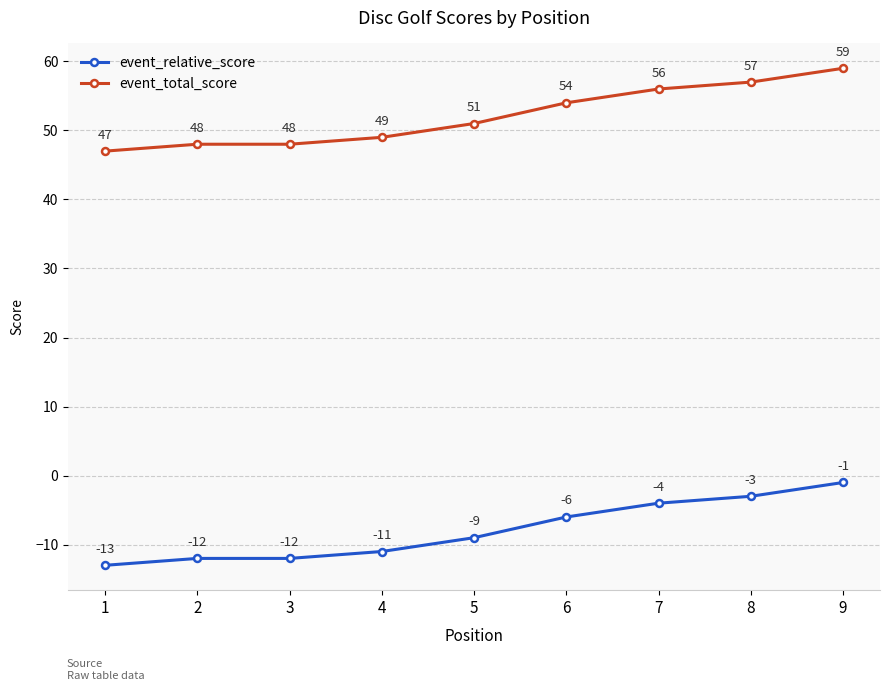

At which category is the sum across all series the highest?

9